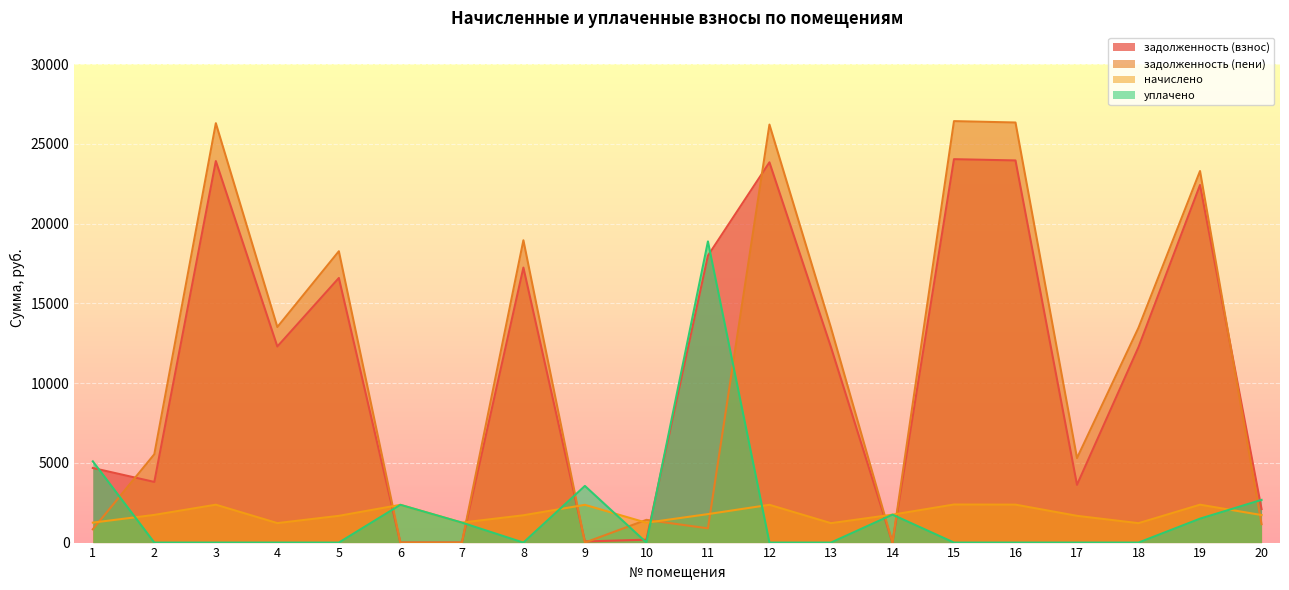

Is it true that уплачено equals 0.0 at 12?

True